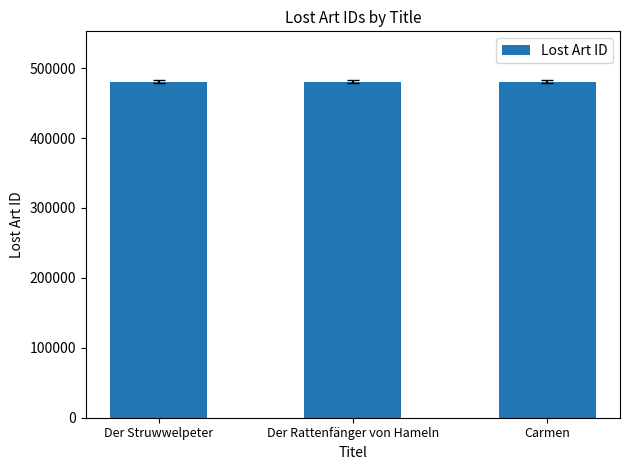

What is the label of the 3rd bar from the left?

Carmen